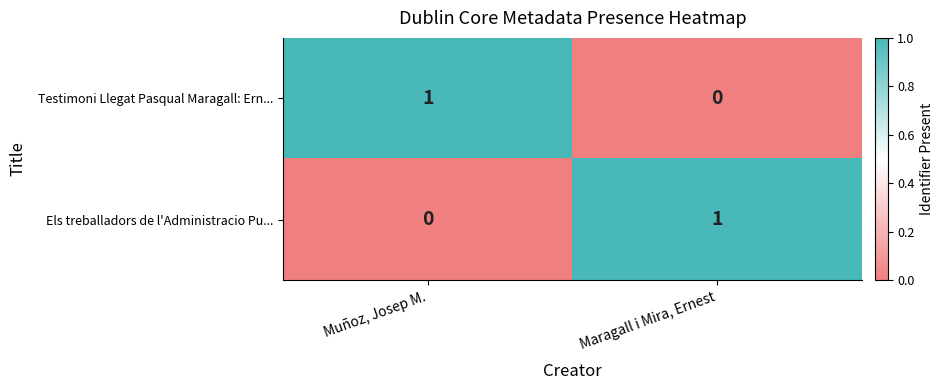

List the labels in order of Els treballadors de l'Administracio Pu... value, largest first.

Maragall i Mira, Ernest, Muñoz, Josep M.